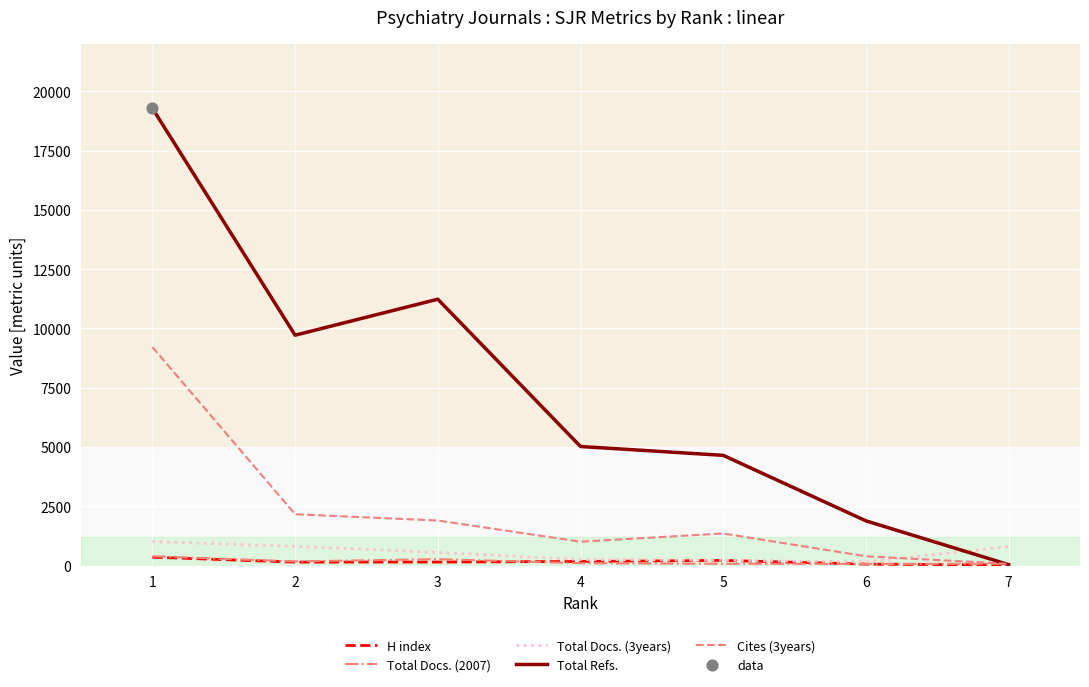

Which series has the largest total across all categories?

Total Refs.